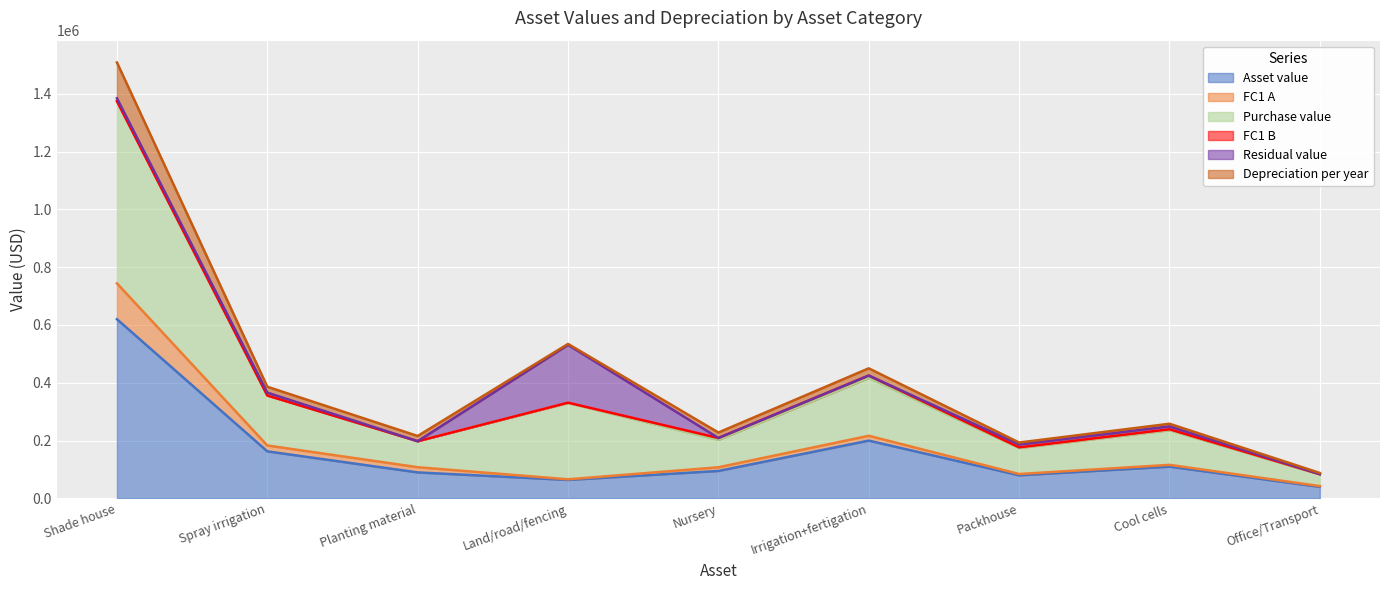

At which category does FC1 A reach its first local peak?

Irrigation+fertigation